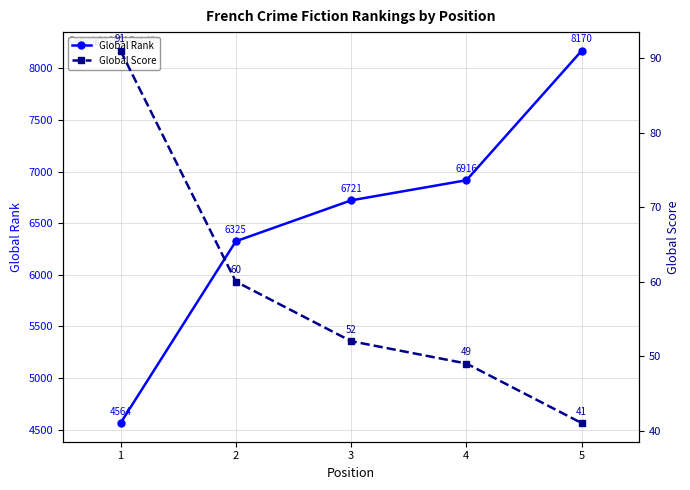

What are all the series names shown in the legend?

Global Rank, Global Score